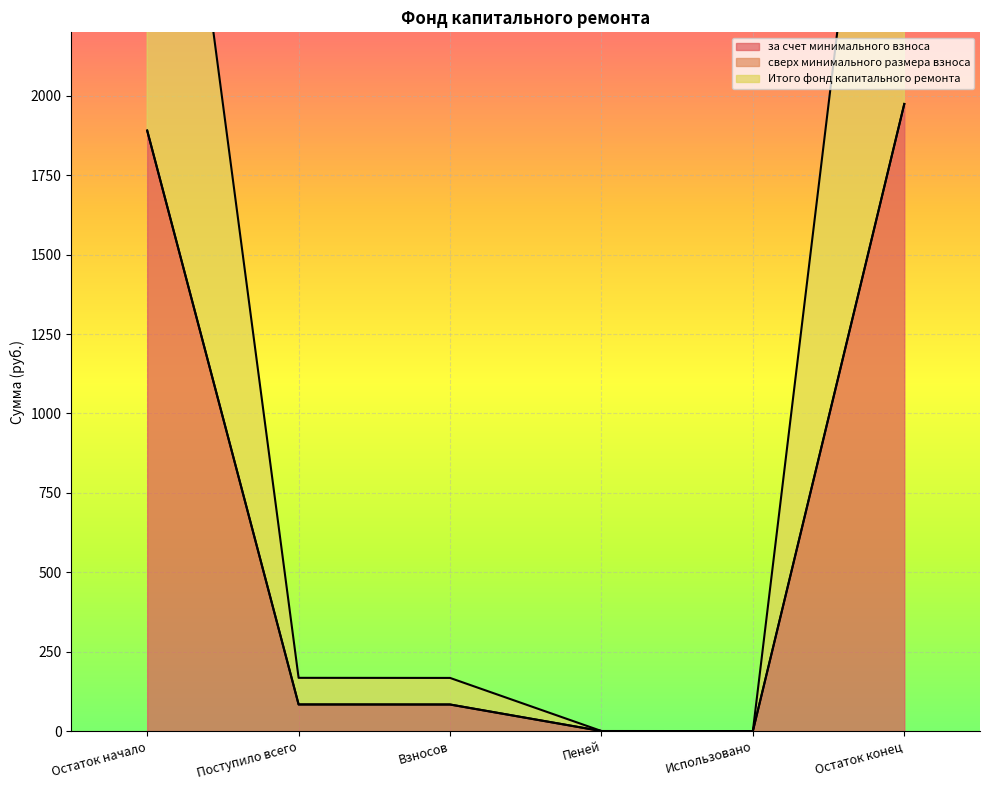

What is the label of the 5th point from the left?

Использовано